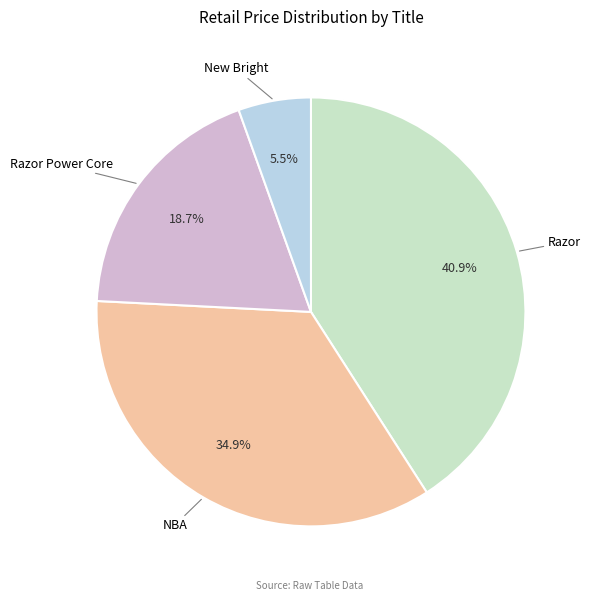

Approximately how many times larger is the value at Razor compared to NBA?

1.2